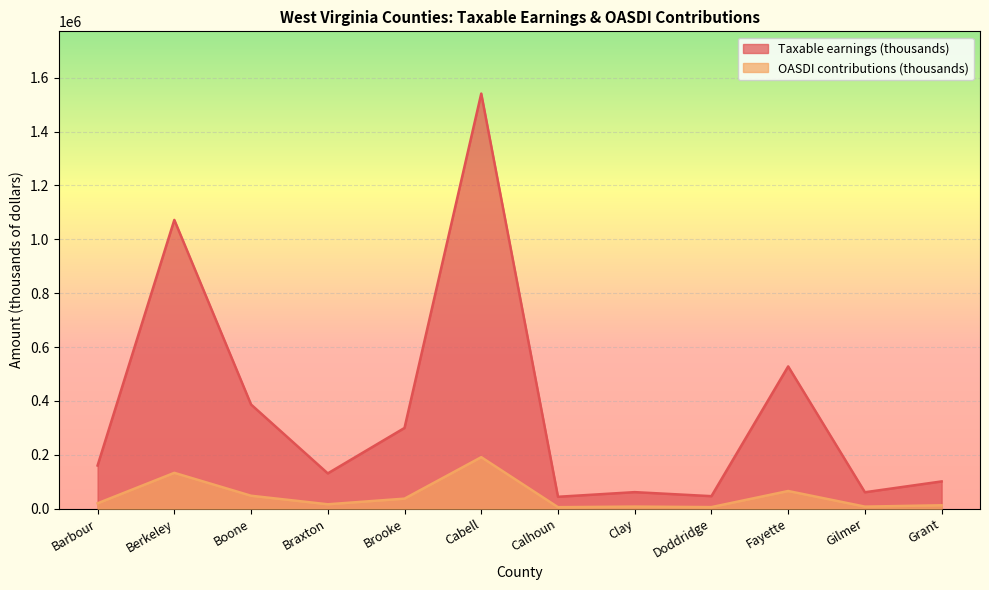

What is the difference between the Taxable earnings (thousands) values at Calhoun and Braxton?

86777